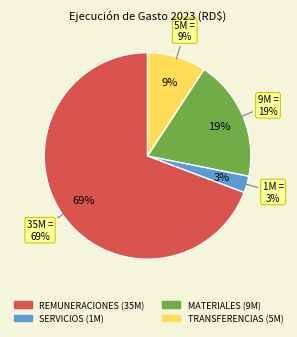

How many segments does this pie chart have?

4